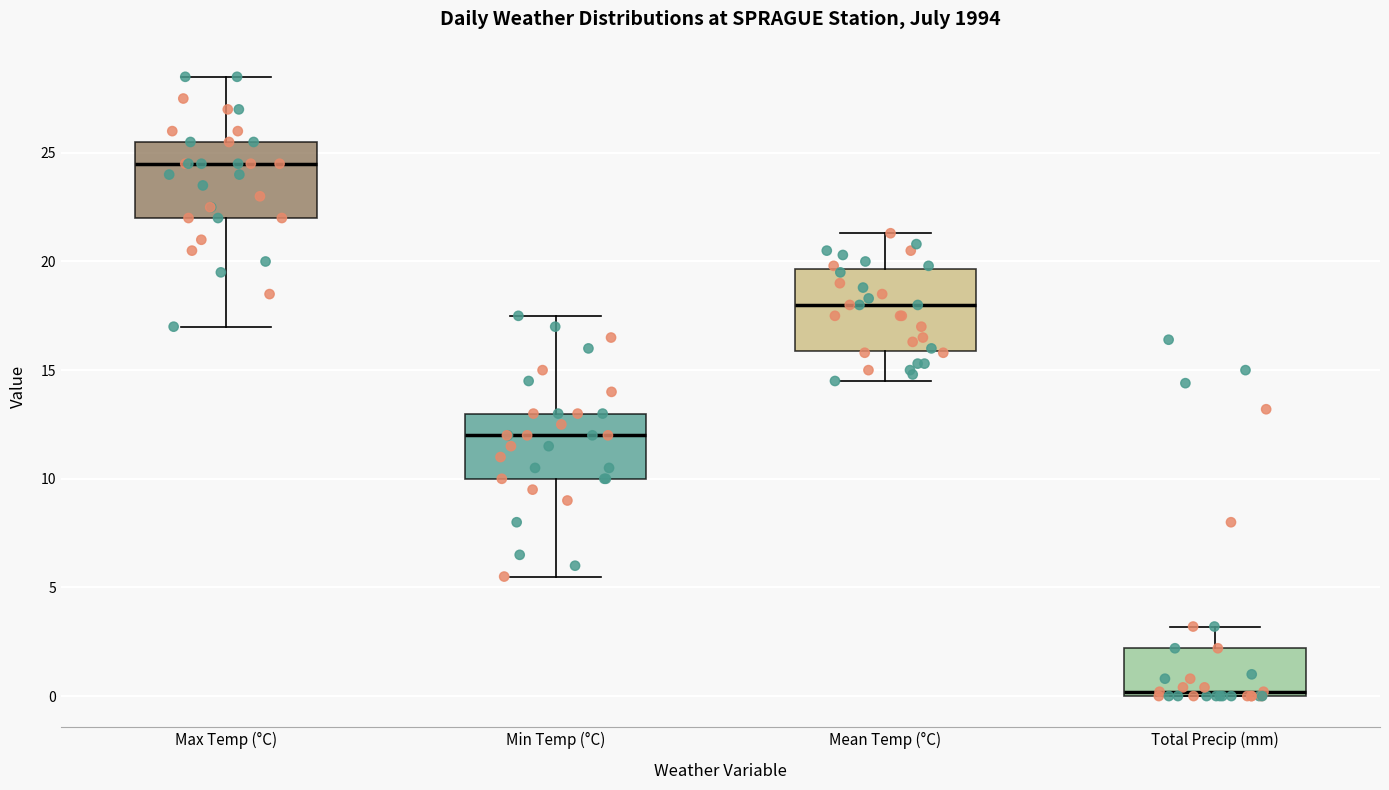

Where does the upper whisker of the box for Mean Temp (°C) end on the y-axis? The values are not printed on the chart, so give them approximately, as read against the axis.

21.5